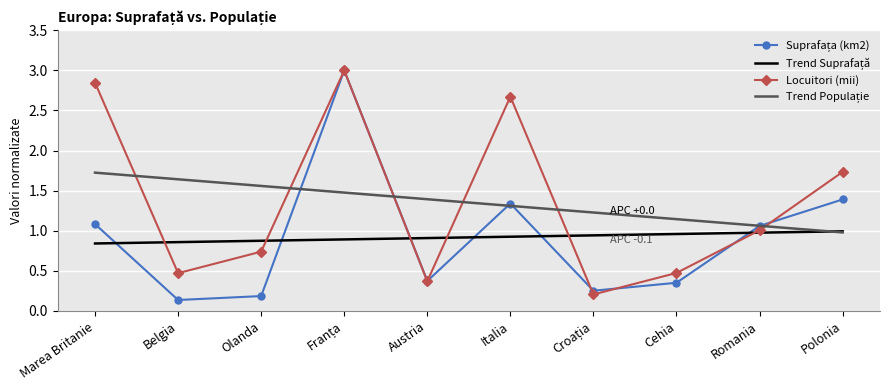

What is the total value across all series at Polonia?

5.1